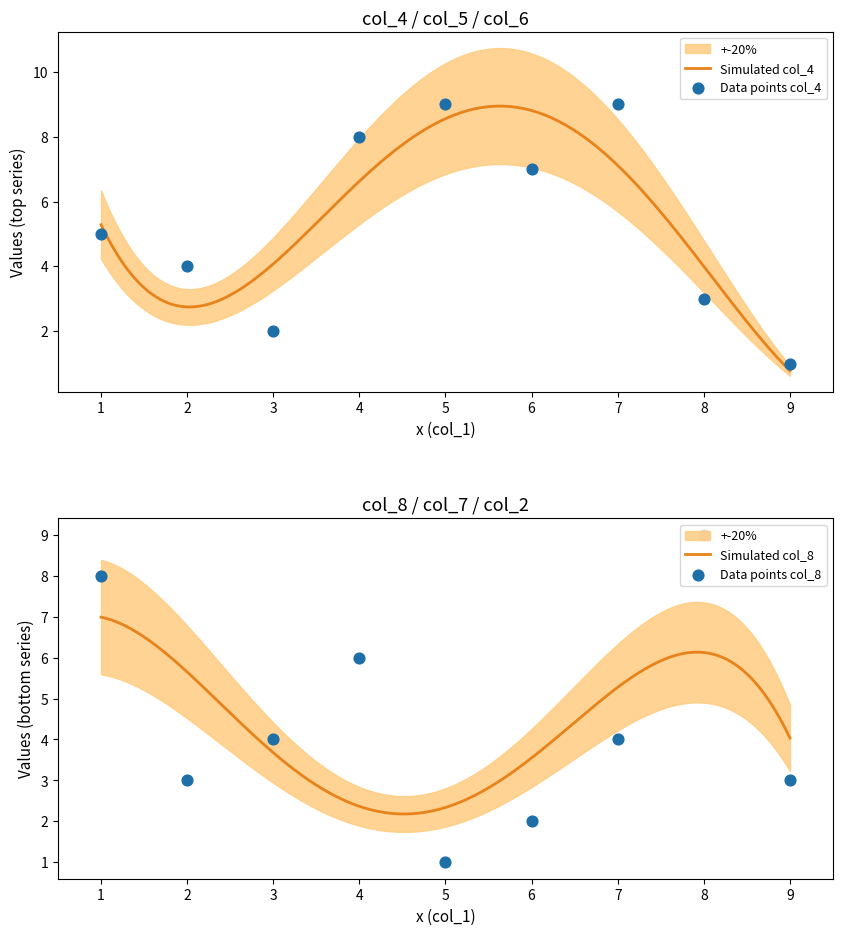

At how many categories does at least one series exceed 1?

9